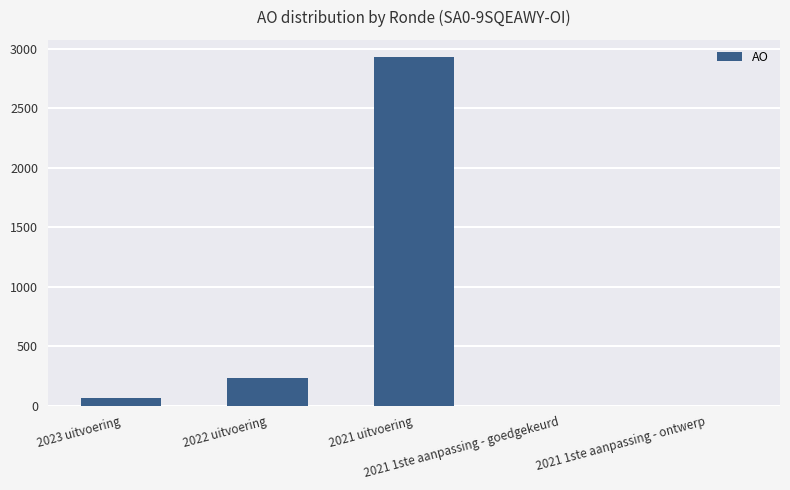

What is the approximate value at 2021 uitvoering, to the nearest 10?

2930